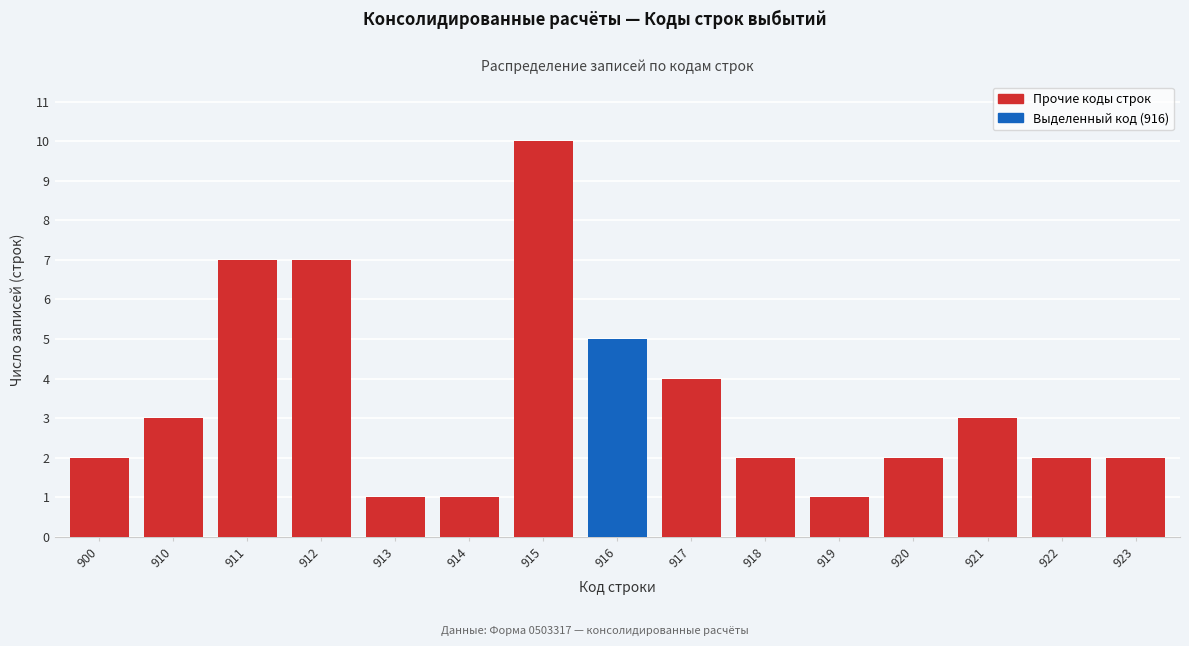

Reading left to right, list all the values displayed in this chart.

900=2	910=3	911=7	912=7	913=1	914=1	915=10	916=5	917=4	918=2	919=1	920=2	921=3	922=2	923=2